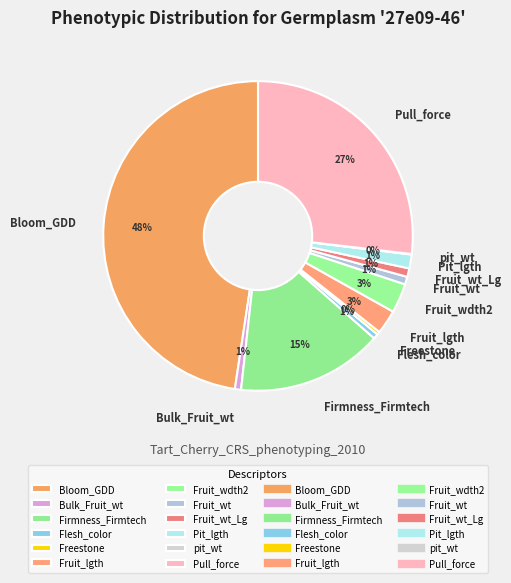

What is the largest slice in the pie chart?

Bloom_GDD